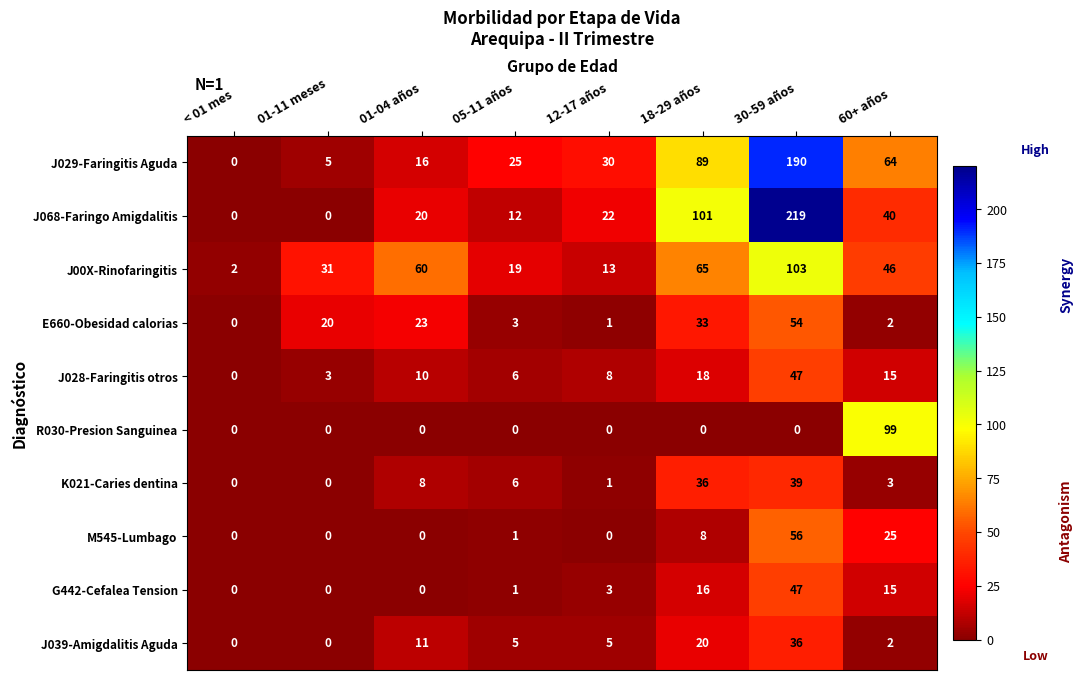

Count the number of data series in this chart.

10